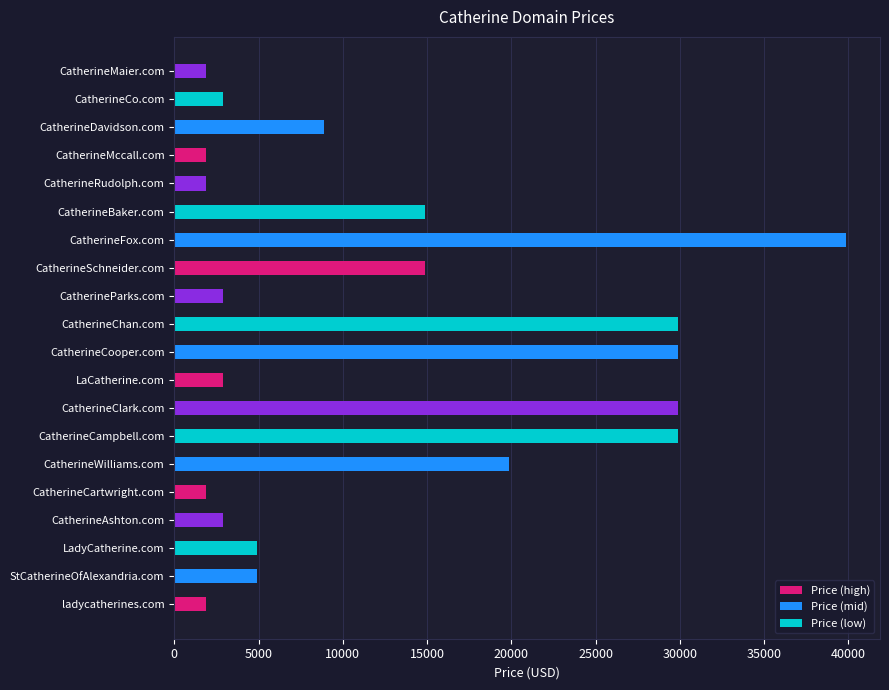

What is the difference between the second highest and minimum values?

28000